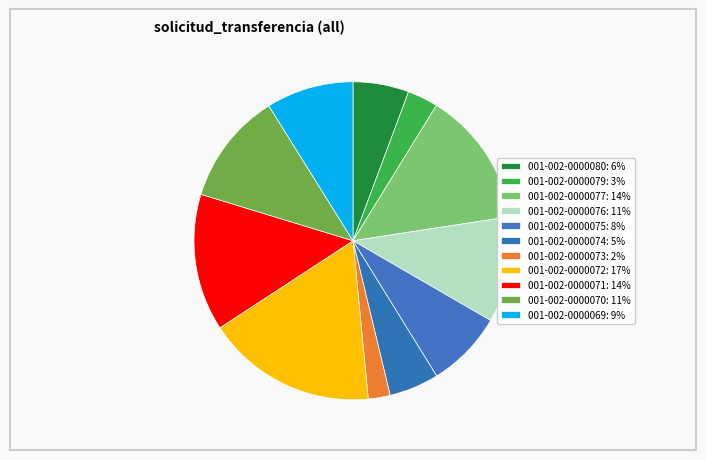

Count the number of slices in the pie.

11